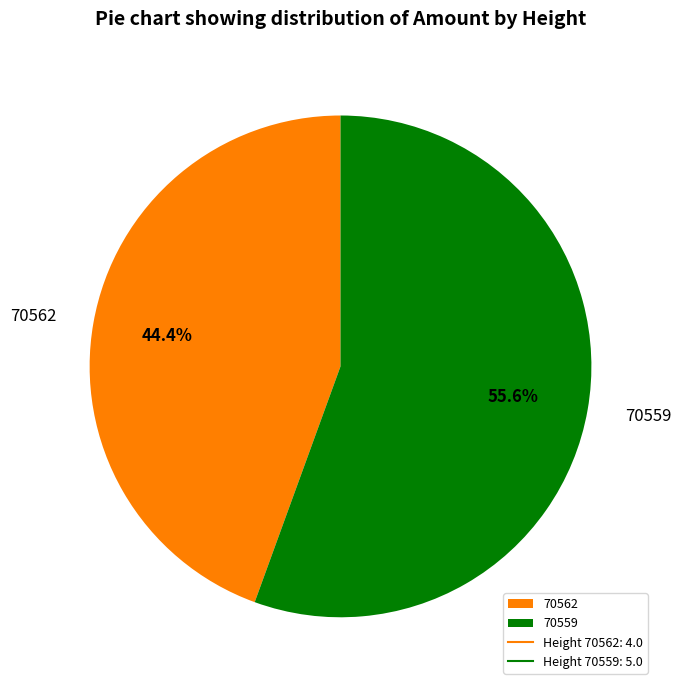

The 70562 slice represents 44% of the pie. True or false?

True